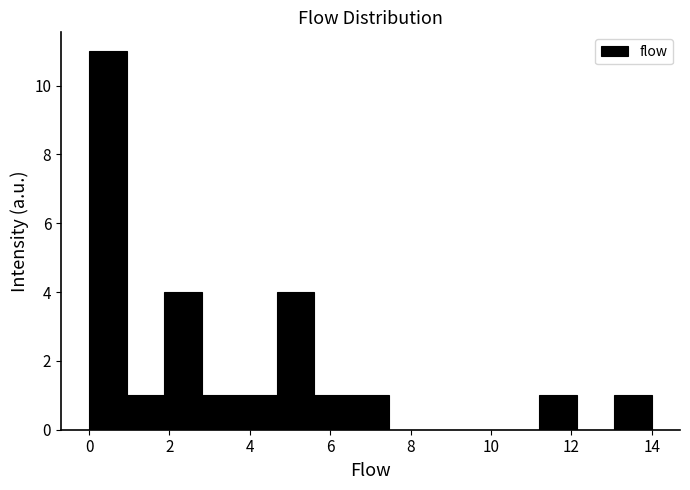

Which range on the x-axis has the tallest bar?

0.0 to 1.0